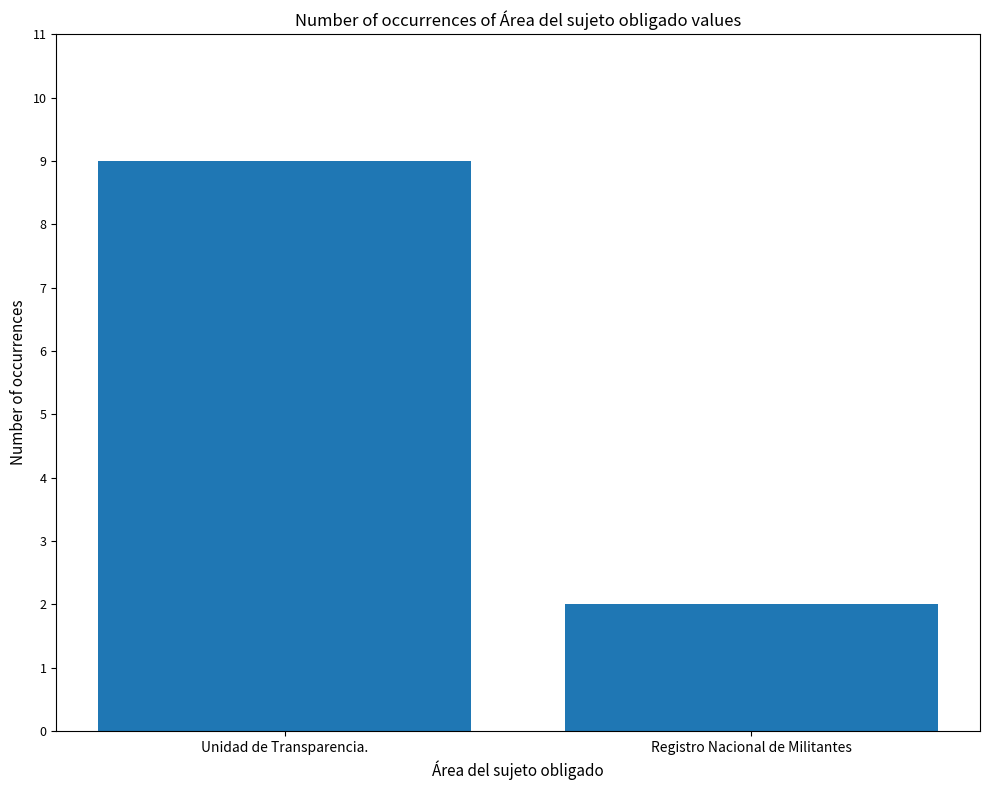

Approximately how many times larger is the value at Registro Nacional de Militantes compared to Unidad de Transparencia.?

0.2